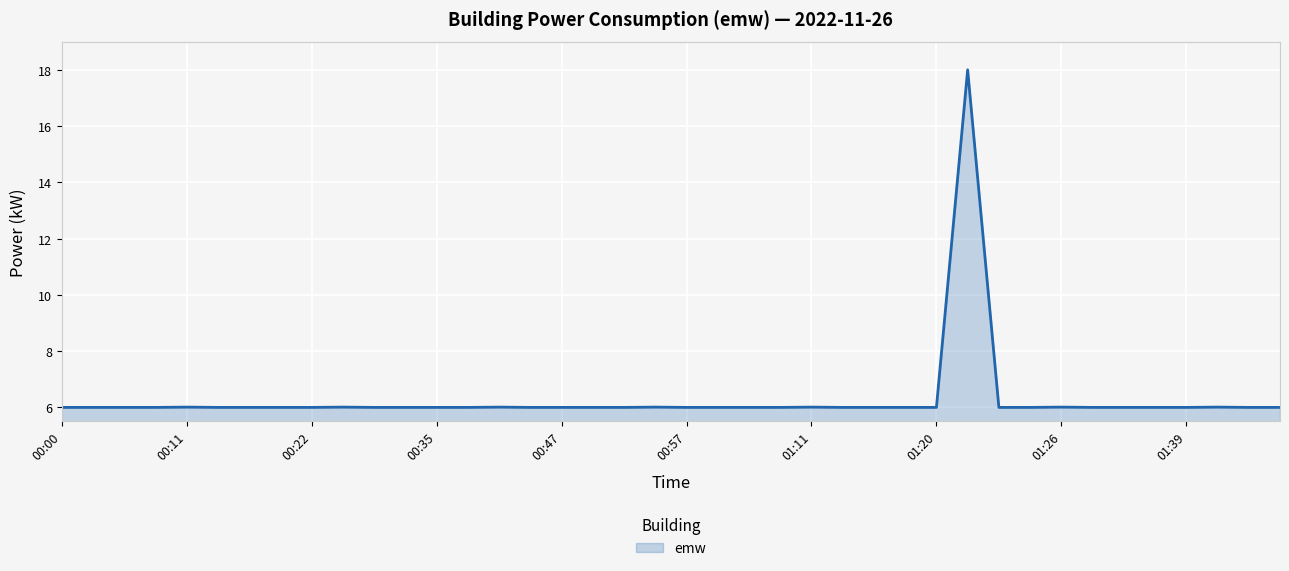

What is the greatest value displayed?

18.0